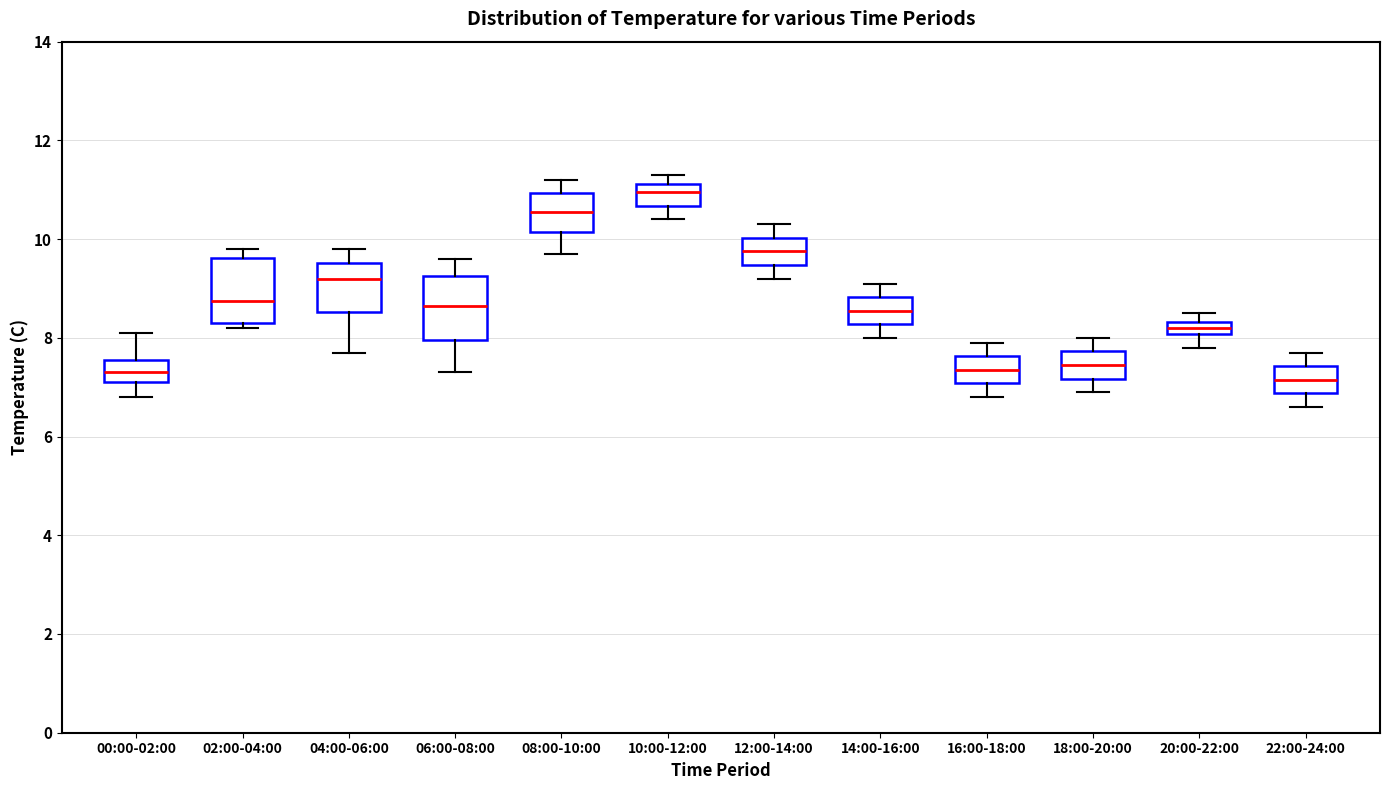

Where does the upper whisker of the box for 18:00-20:00 end on the y-axis? The values are not printed on the chart, so give them approximately, as read against the axis.

8.0